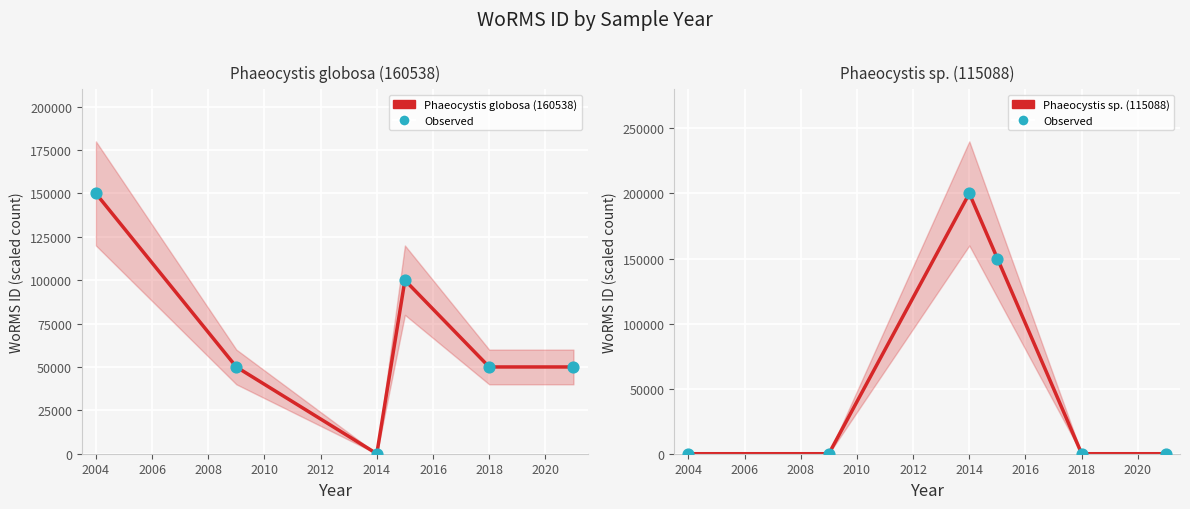

Which series contains the highest Y value?

Observed